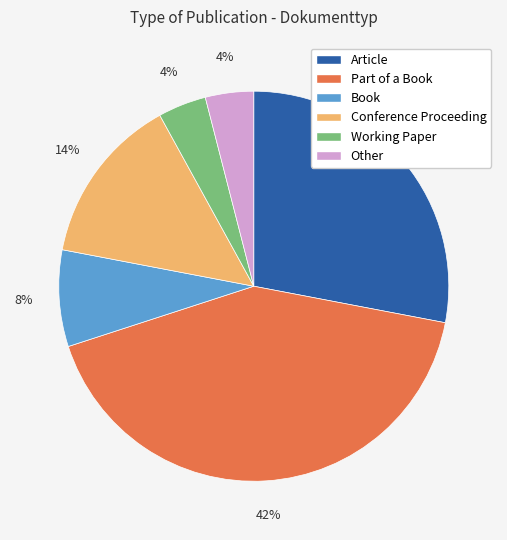

To the nearest percent, what percentage of the pie is Part of a Book?

42%